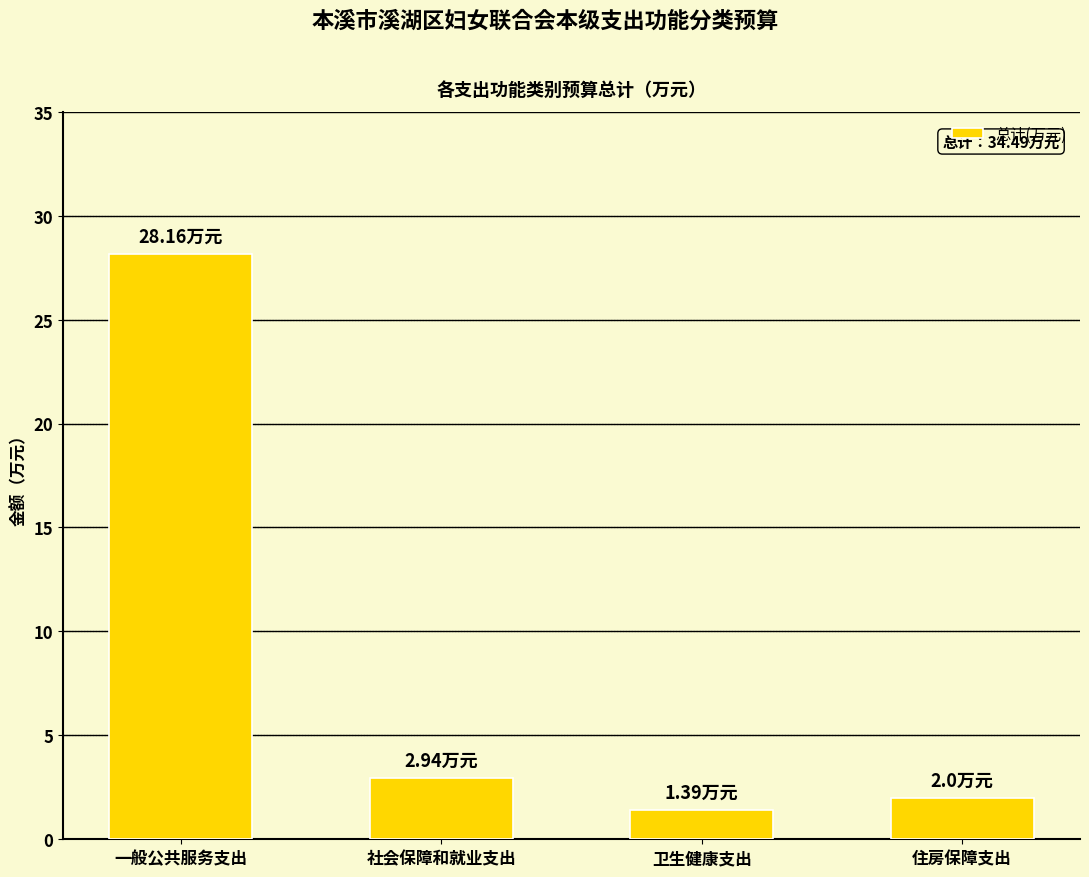

What is the value of the 2nd bar from the left?

2.9